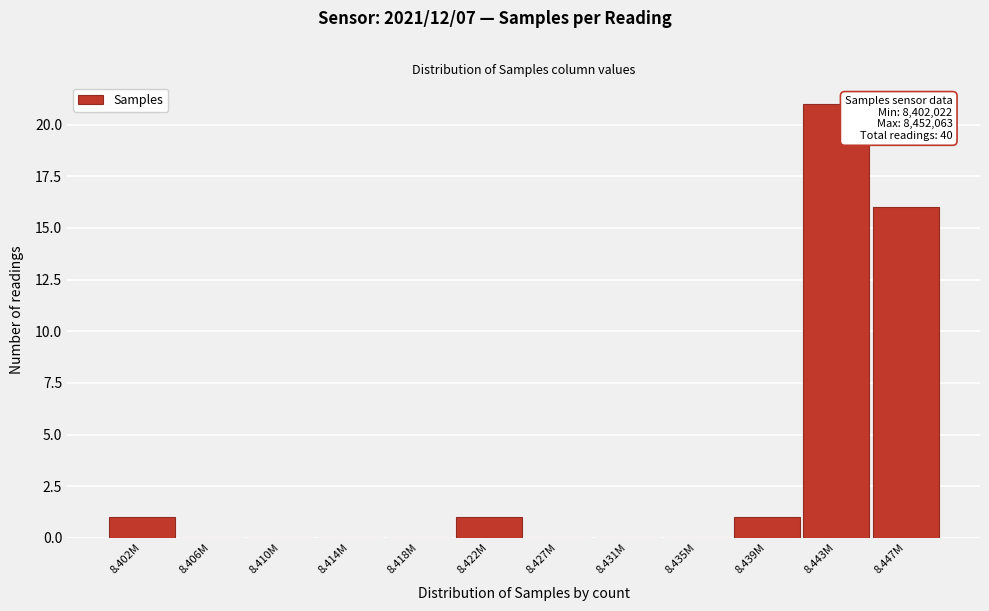

Reading left to right, transcribe all the data shown in this chart.

8.402M=1	8.406M=0	8.410M=0	8.414M=0	8.418M=0	8.422M=1	8.427M=0	8.431M=0	8.435M=0	8.439M=1	8.443M=21	8.447M=16